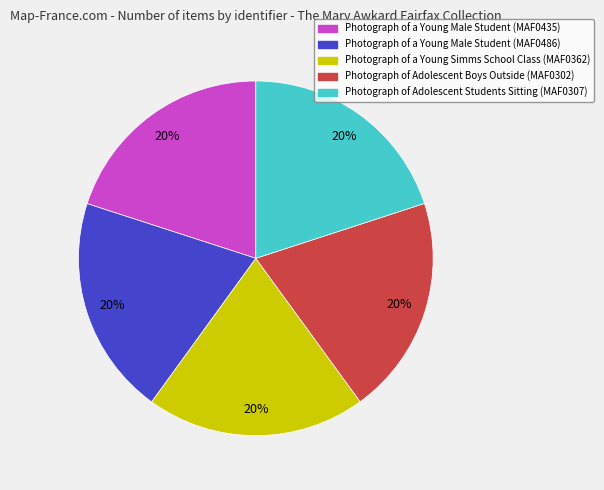

Is there any slice that represents more than half of the pie?

No